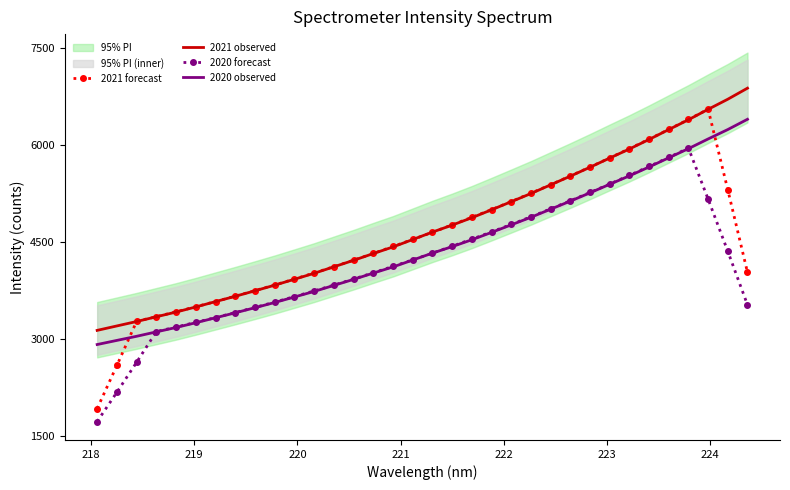

What is the minimum value for 2020 forecast?

1719.8